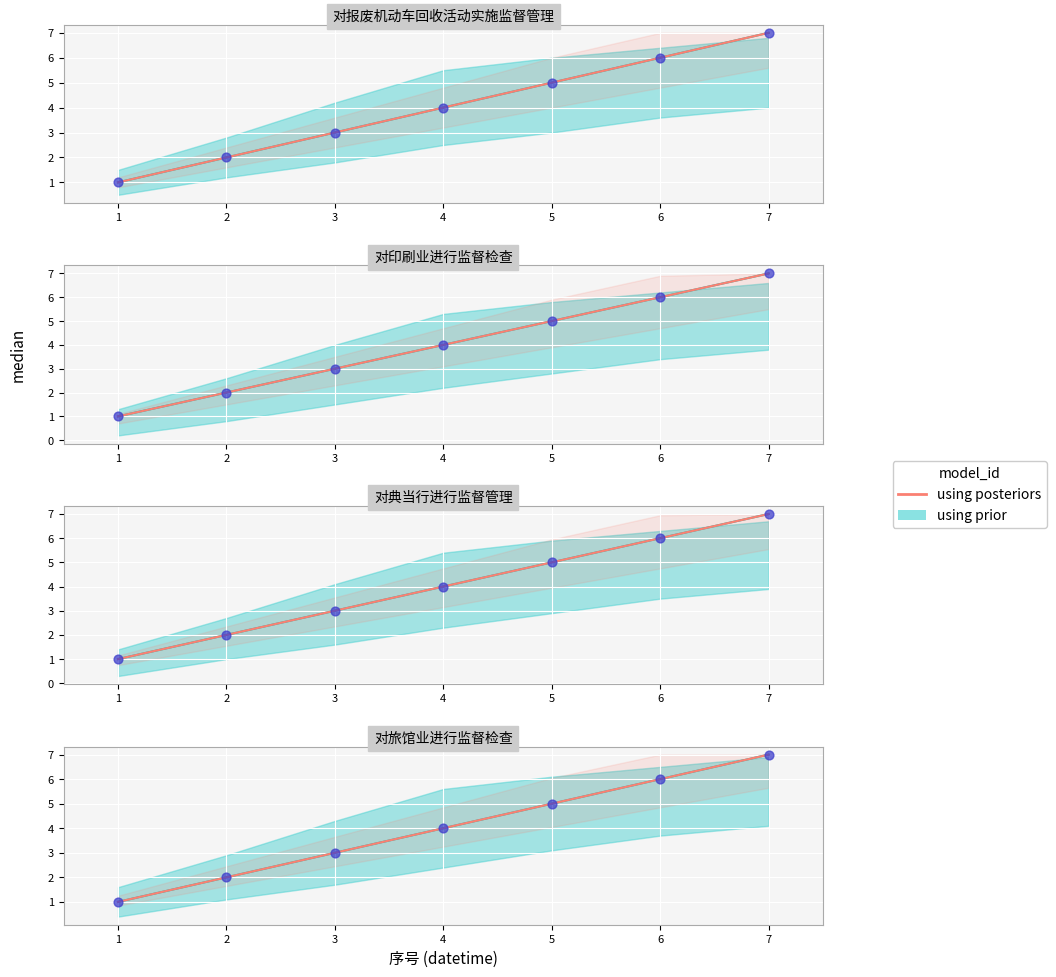

What is the change in value from 3 to 5?

+2